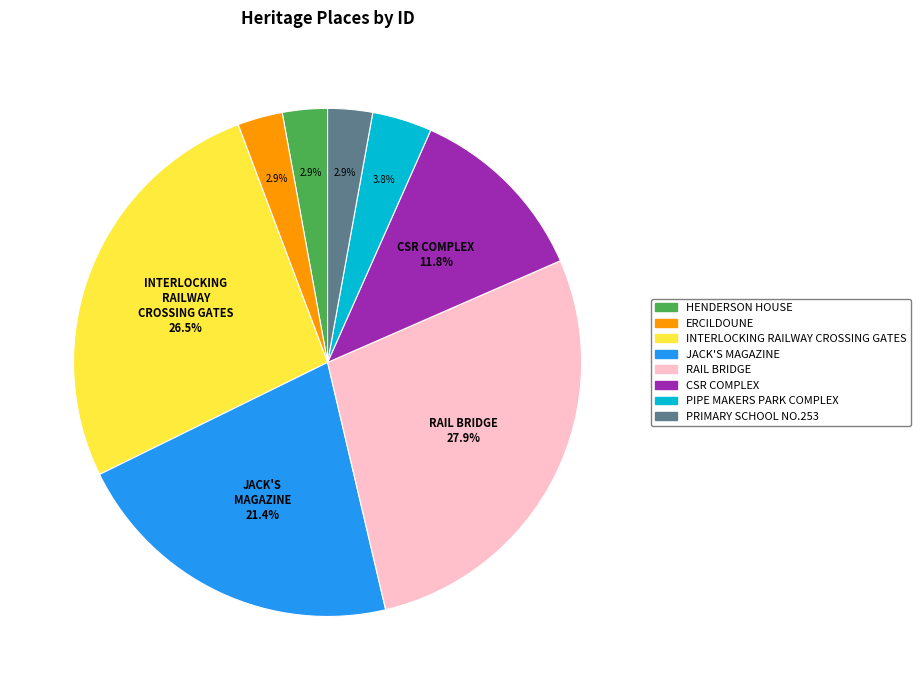

Do INTERLOCKING RAILWAY CROSSING GATES and HENDERSON HOUSE together represent more than half of the pie?

No